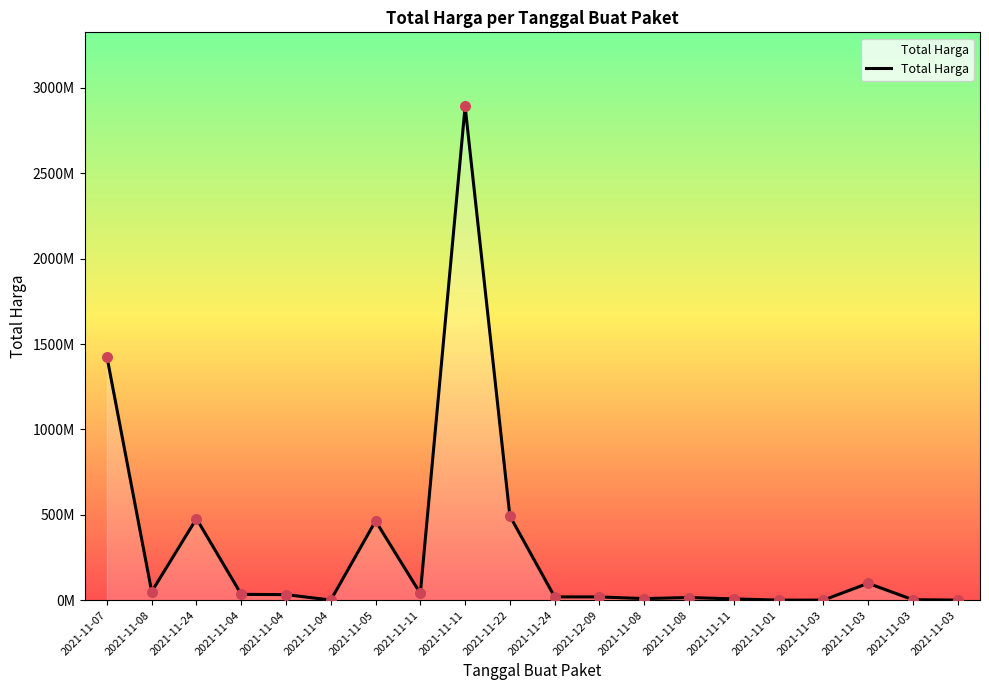

Is this an area chart (filled region under the line)?

Yes